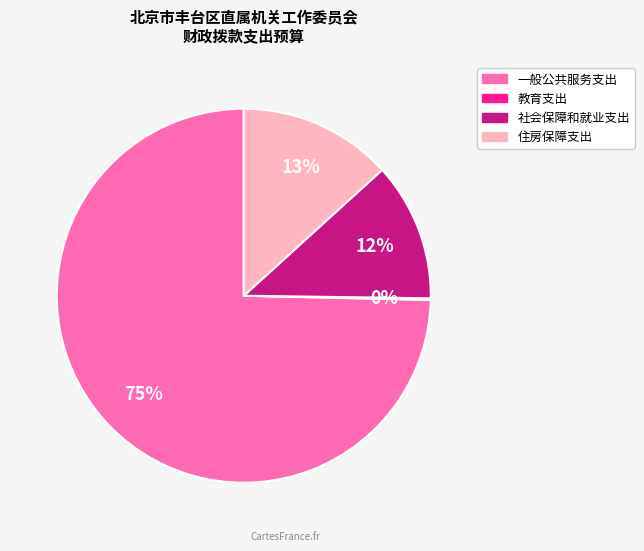

Which category has the biggest portion of the pie?

一般公共服务支出